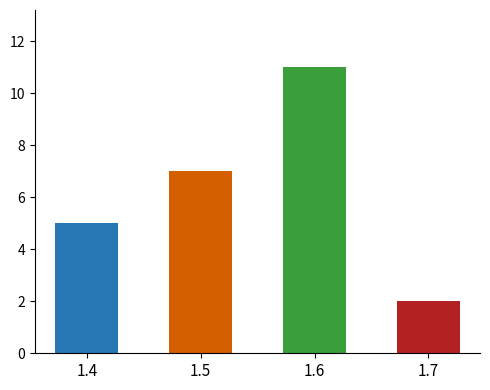

What is the greatest value displayed?

11